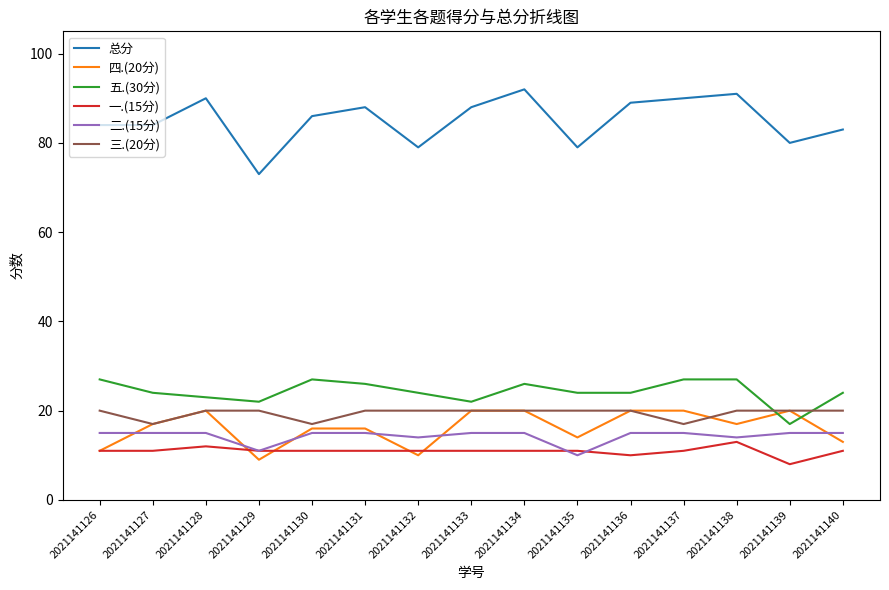

What is the maximum value shown in the chart?

92